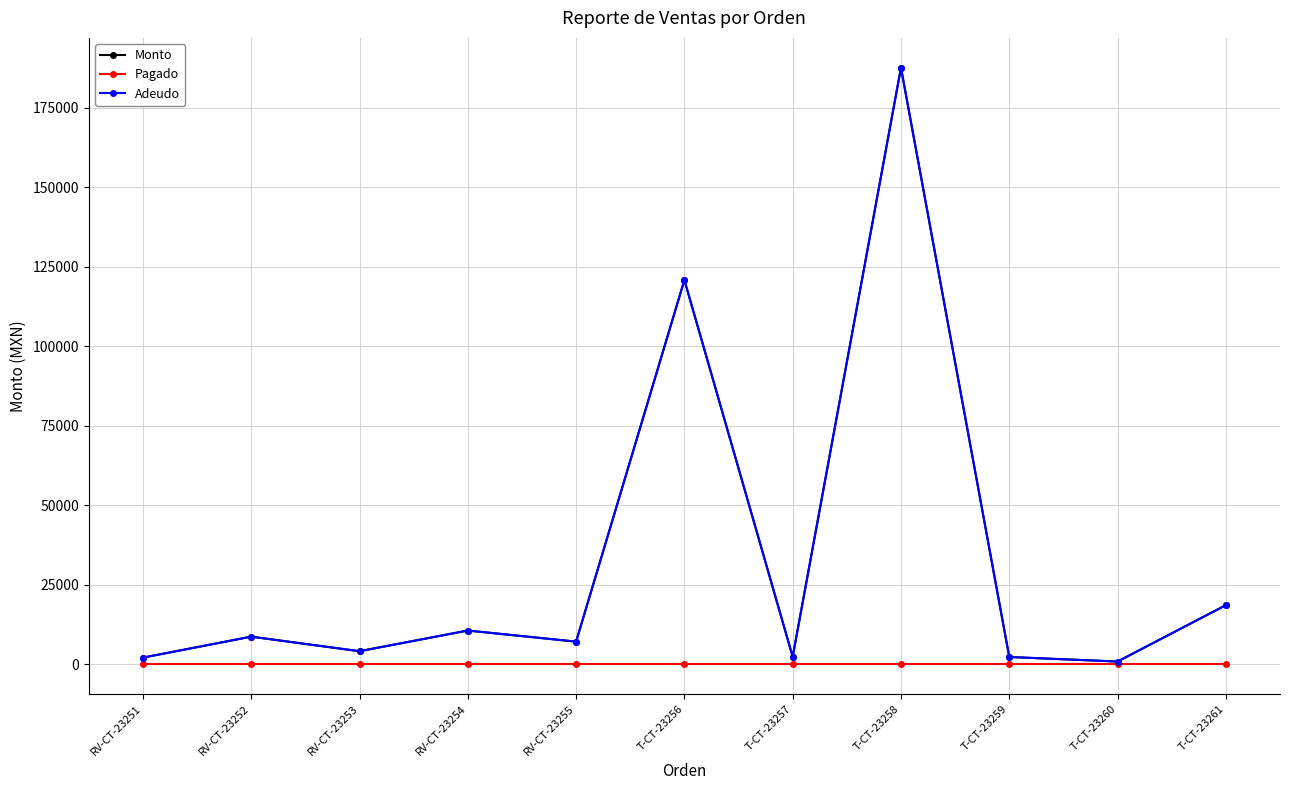

At which category does the chart reach its minimum across all series?

RV-CT-23251